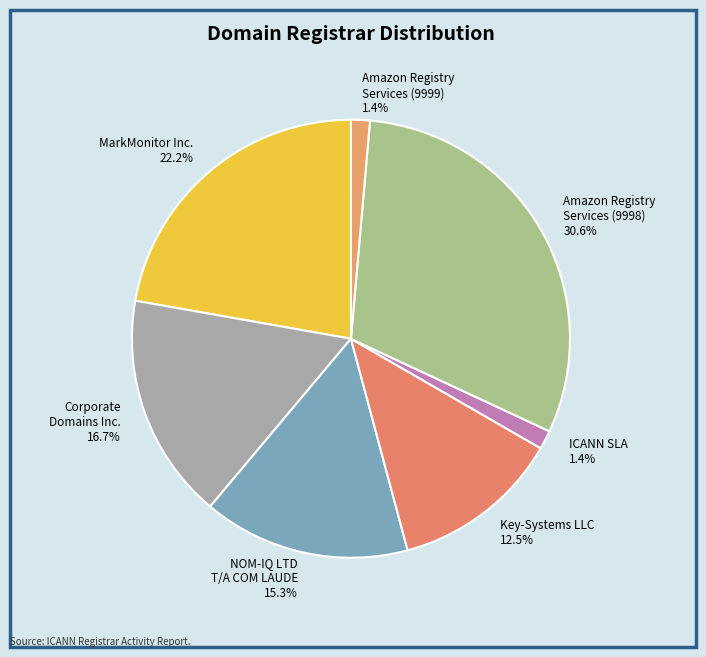

How many slices are in this pie chart?

7